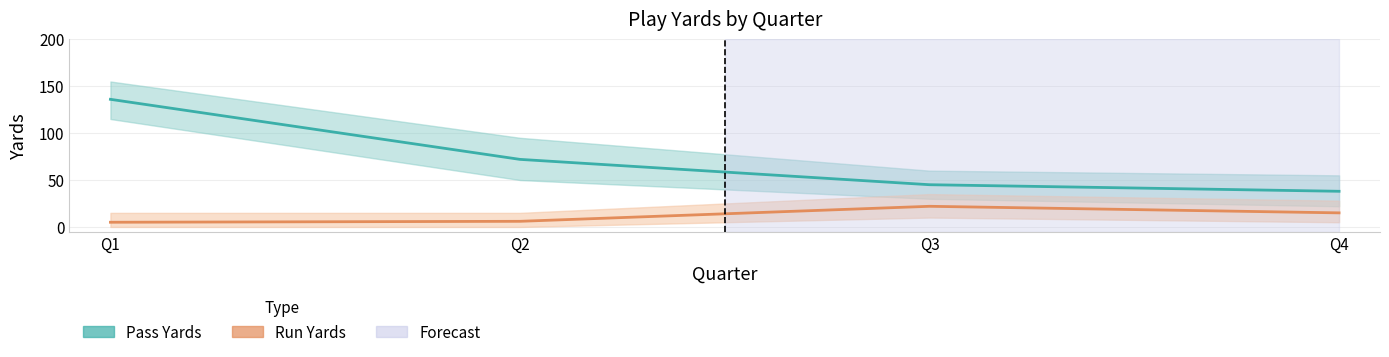

Which series has the largest range (max minus min)?

Pass Yards